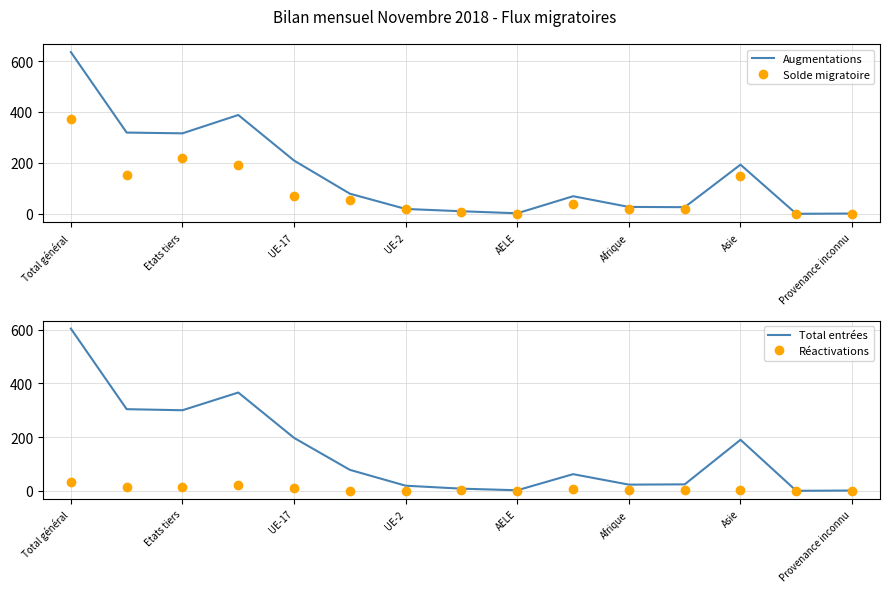

The Solde migratoire series shows 147 at Asie. True or false?

True